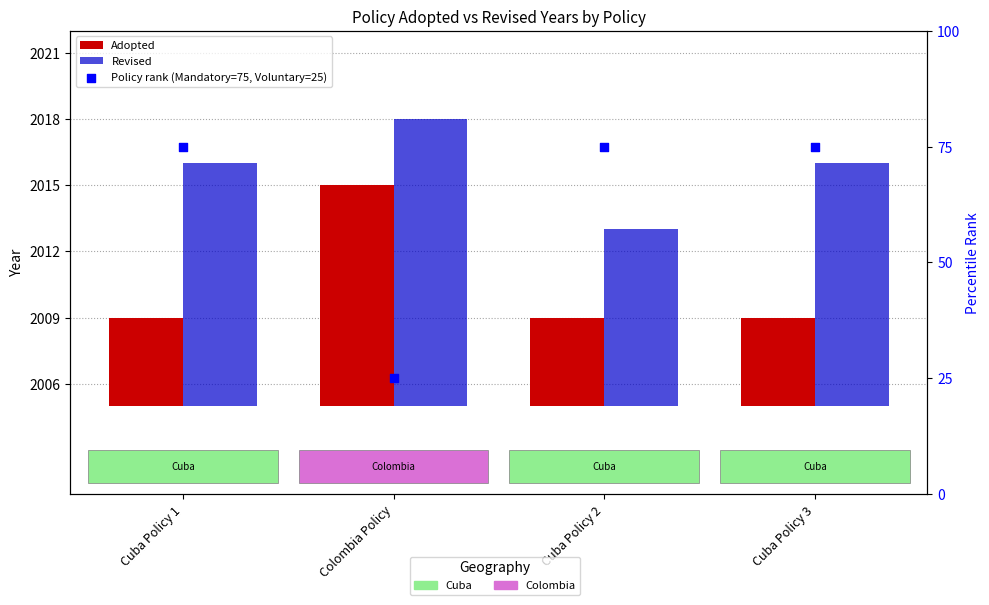

Which series has the largest Y range (max minus min)?

Policy rank (Mandatory=75, Voluntary=25)